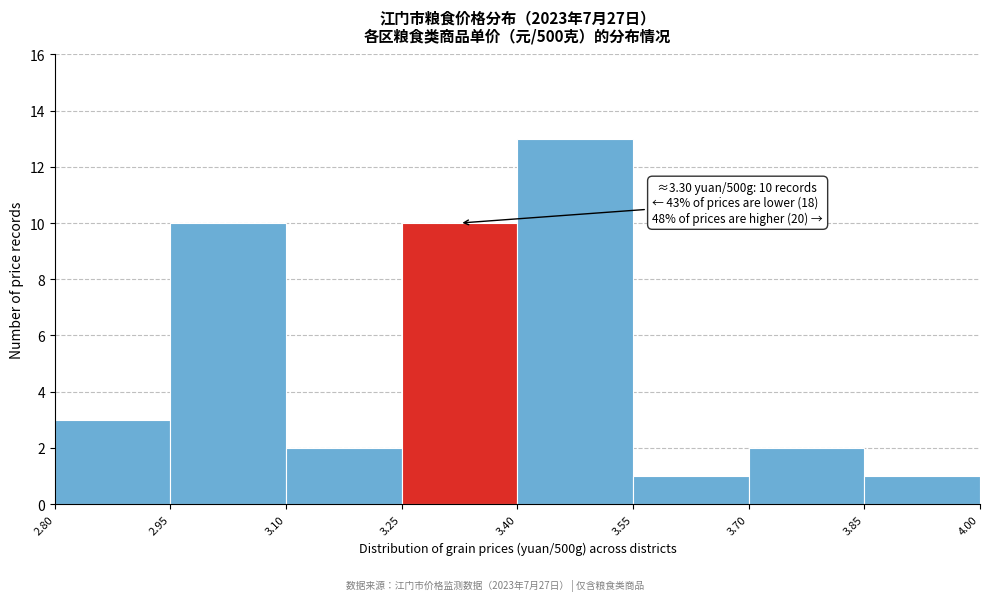

Over which range of the x-axis is the bar tallest?

3.40 to 3.55